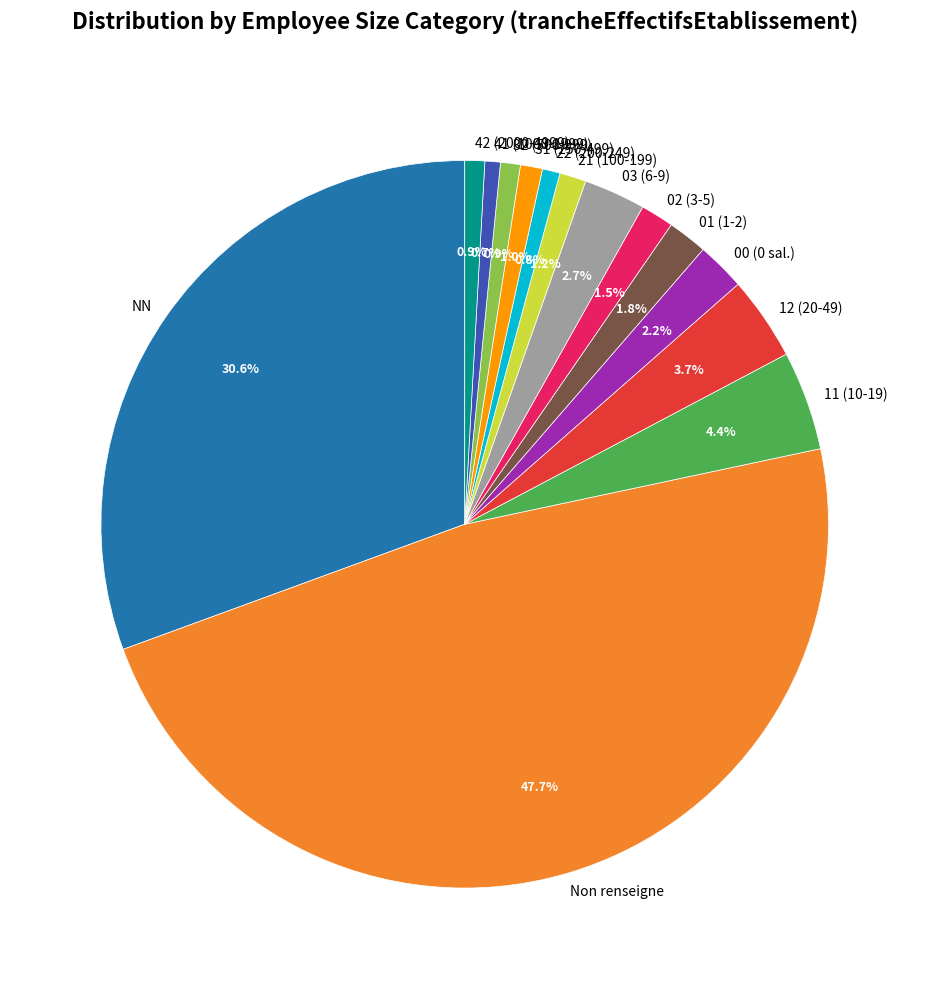

What portion of the pie excludes Non renseigne?

52.3%